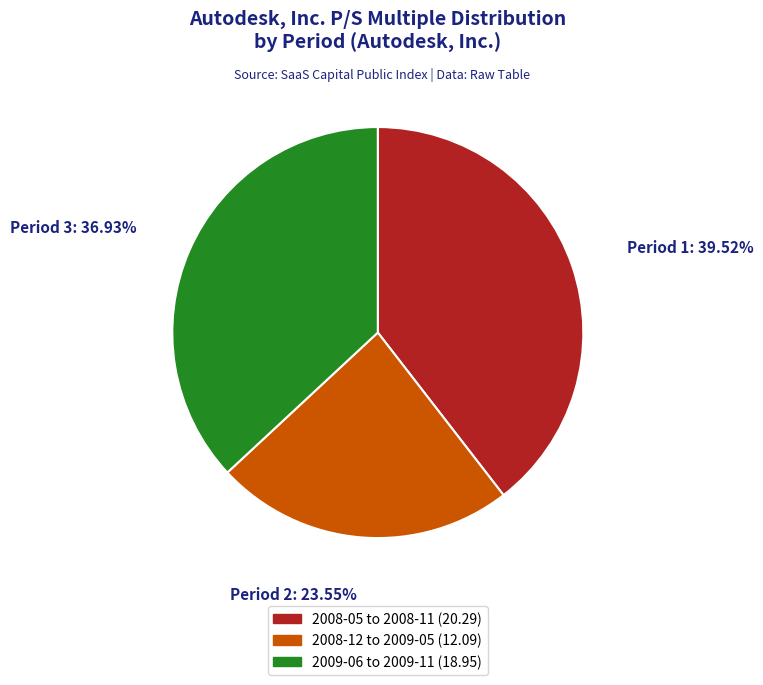

How many slices are in this pie chart?

3